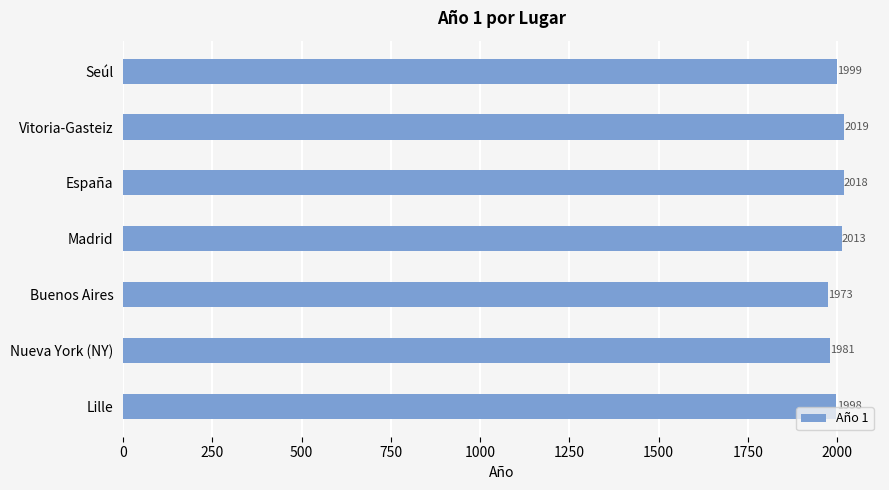

What is the greatest value displayed?

2019